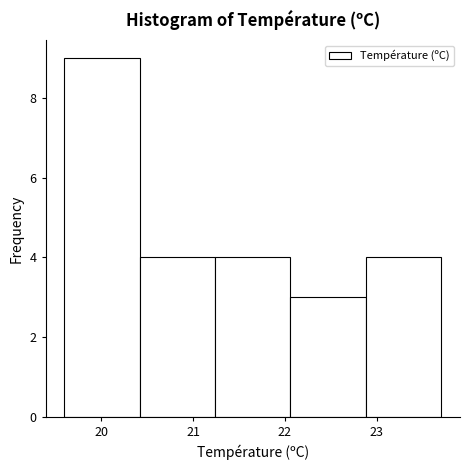

Reading left to right, transcribe this chart: for each bar, give the range it covers on the x-axis and its height. Neither the bar edges nor the heights are printed on the chart, so give them approximately, as read against the axes.

19.60 to 20.42: 9
20.42 to 21.24: 4
21.24 to 22.06: 4
22.06 to 22.88: 3
22.88 to 23.70: 4